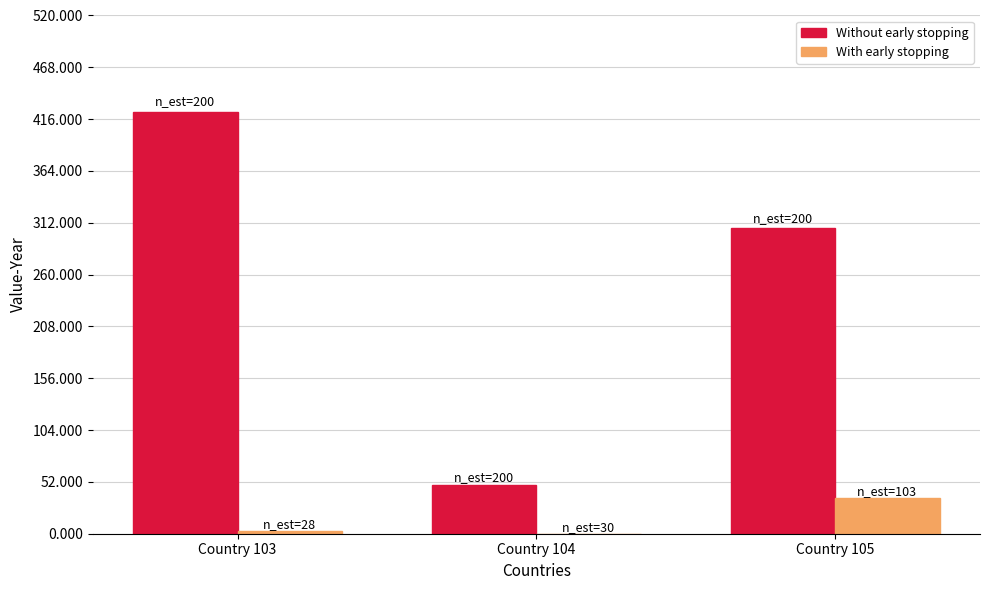

What is the maximum value shown in the chart?

422817